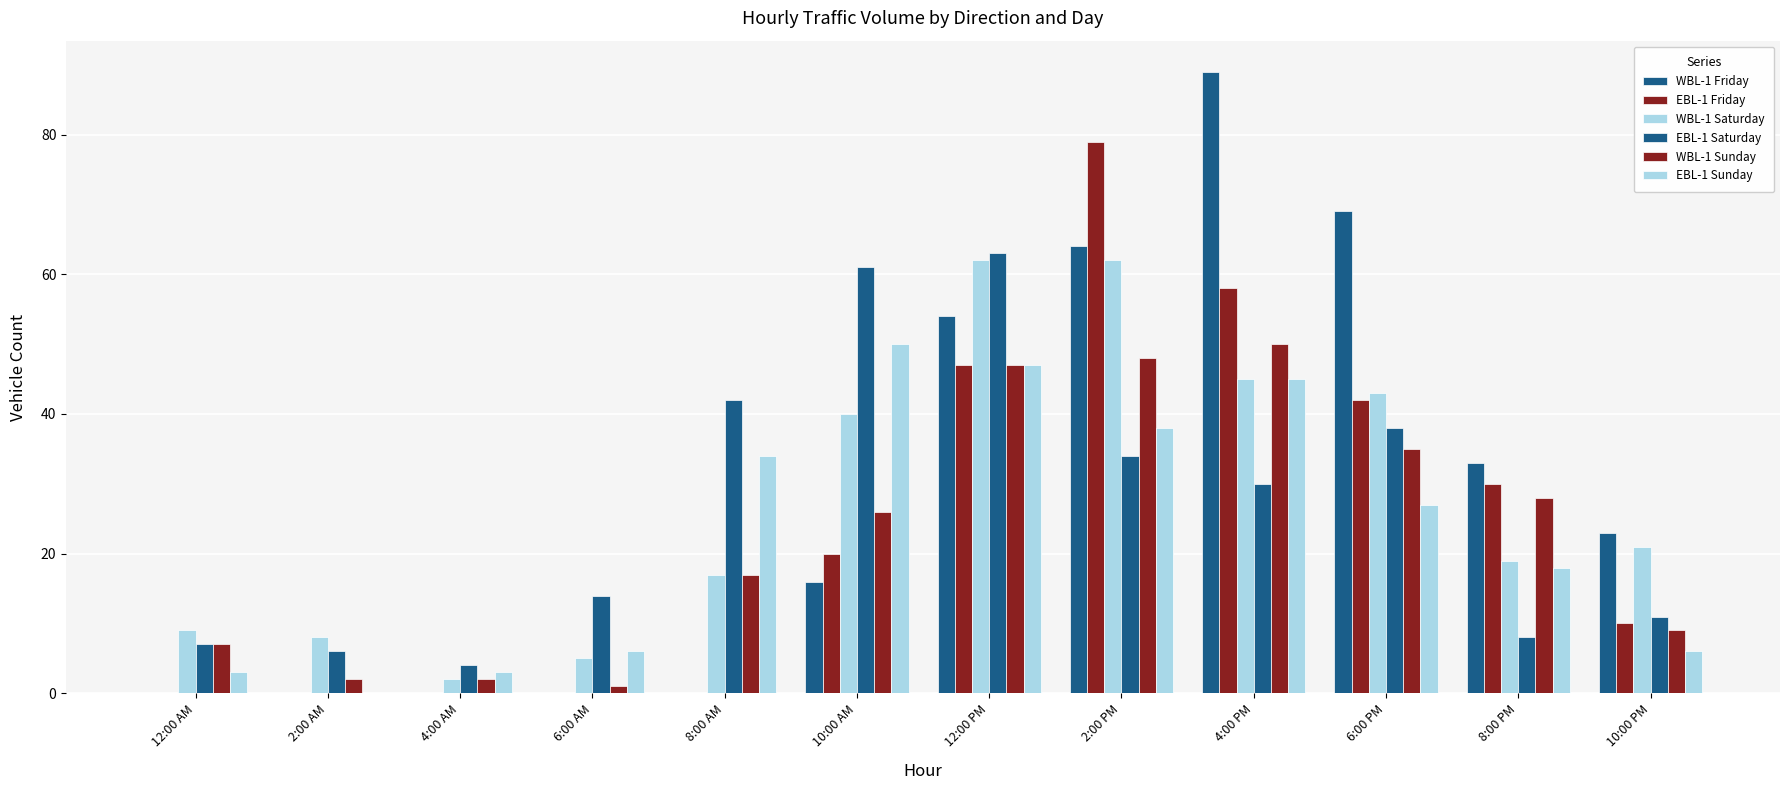

Reading left to right, extract all data points from this chart.

WBL-1 Friday: 0	0	0	0	0	16	54	64	89	69	33	23
EBL-1 Friday: 0	0	0	0	0	20	47	79	58	42	30	10
WBL-1 Saturday: 9	8	2	5	17	40	62	62	45	43	19	21
EBL-1 Saturday: 7	6	4	14	42	61	63	34	30	38	8	11
WBL-1 Sunday: 7	2	2	1	17	26	47	48	50	35	28	9
EBL-1 Sunday: 3	0	3	6	34	50	47	38	45	27	18	6